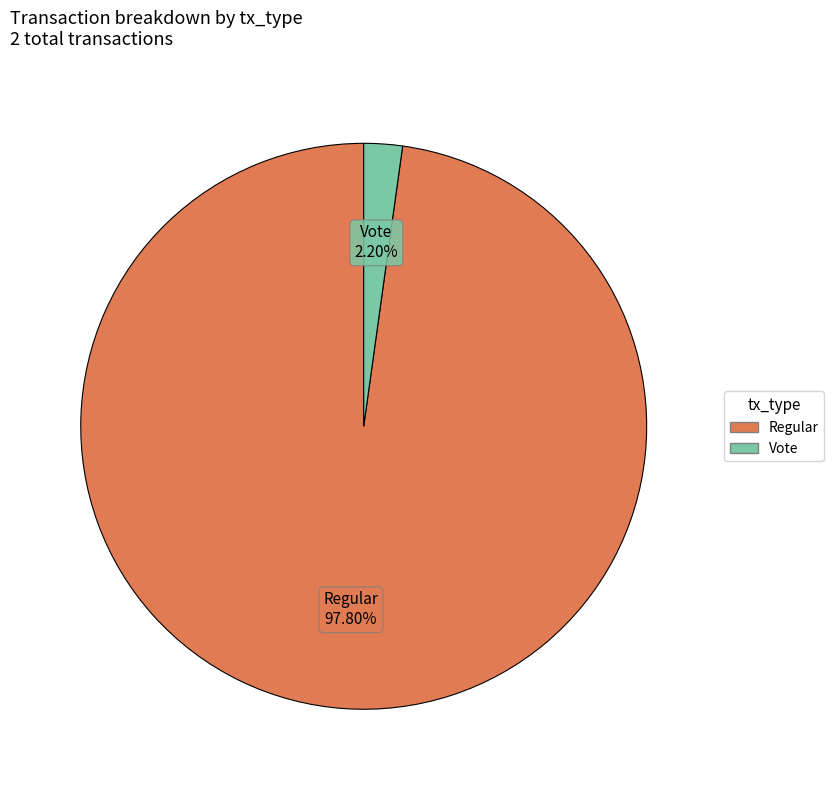

Does any single category account for the majority?

Yes